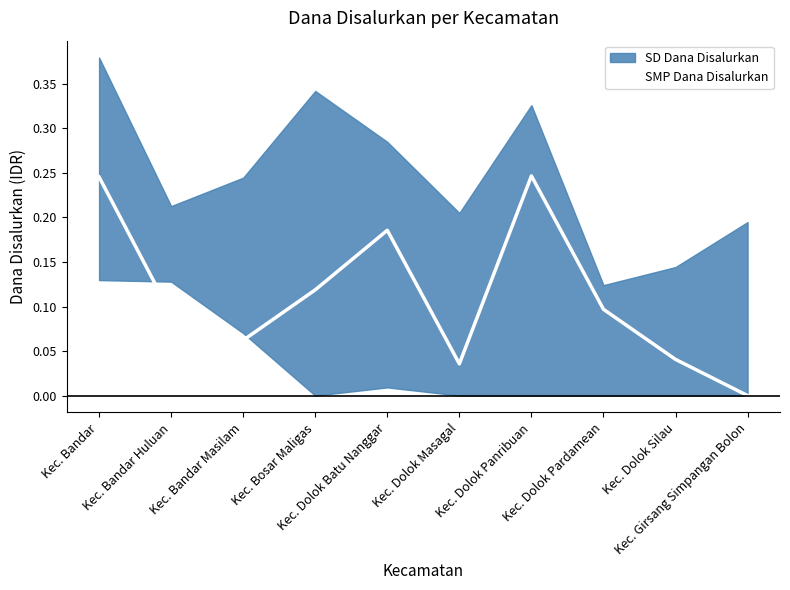

What is the sum of all values?

1.1